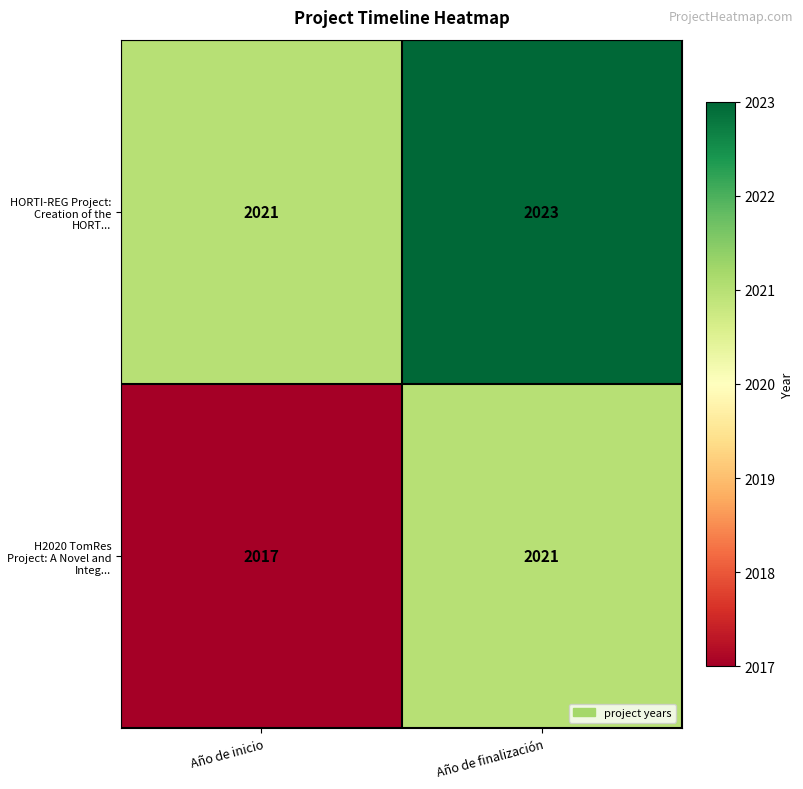

Between Año de inicio and Año de finalización, which series saw the biggest shift?

H2020 TomRes Project: A Novel and Integ...